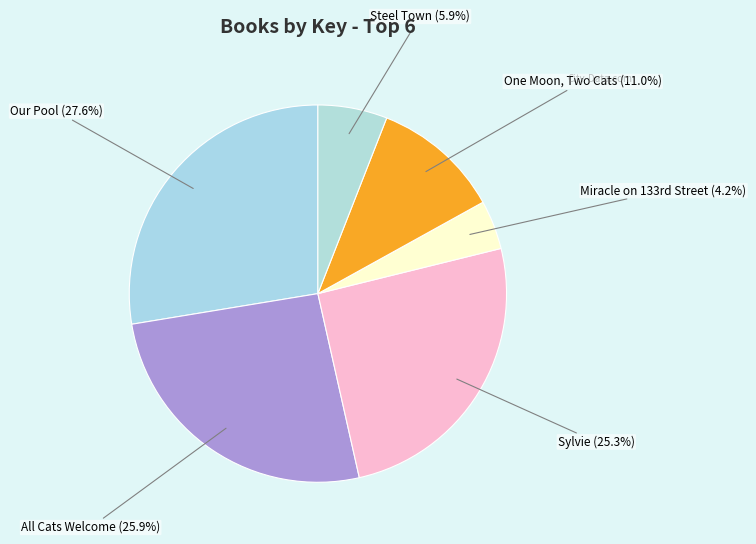

Is there any slice that represents more than half of the pie?

No